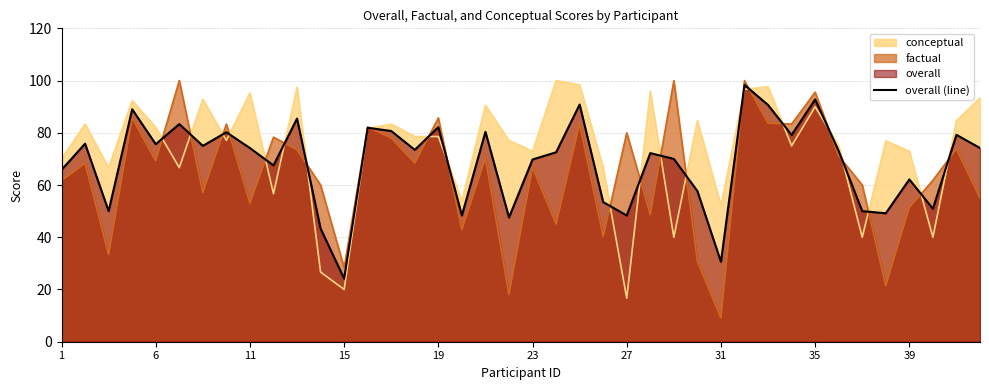

Which series changed the most between 11 and 19?

factual